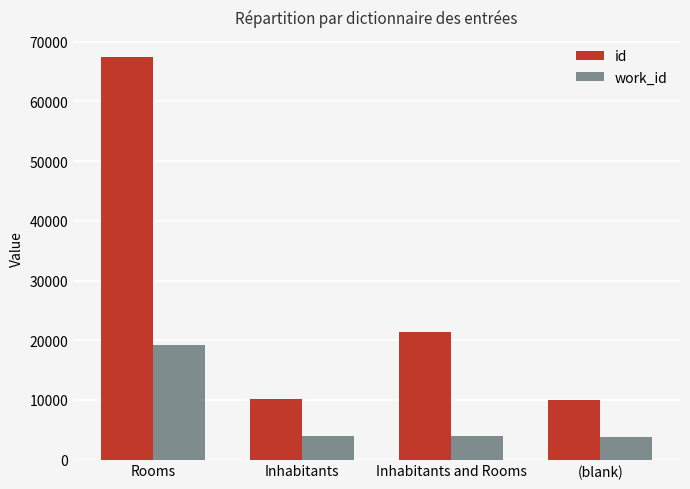

At which category is the sum across all series the highest?

Rooms